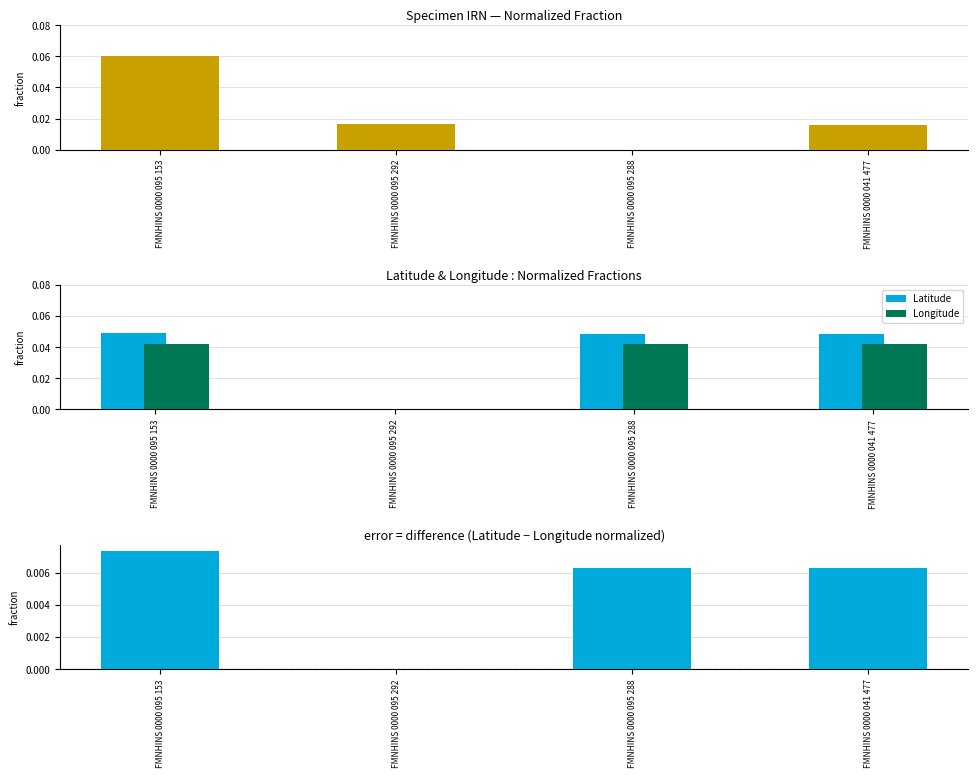

The Longitude series shows 0.0 at FMNHINS 0000 095 288. True or false?

True